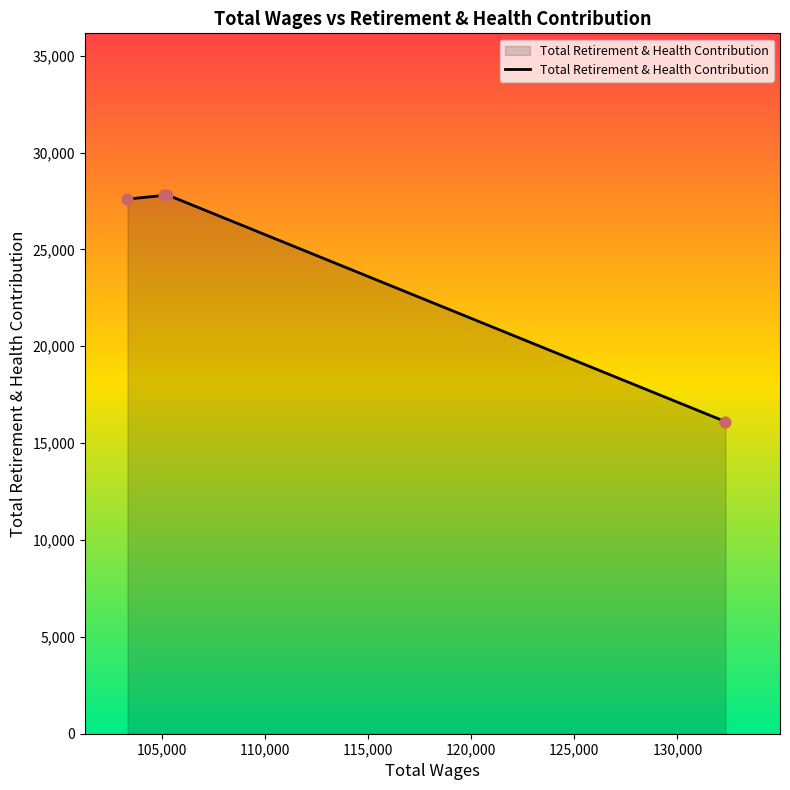

True or false: the data has more than 0 interior local peaks.

True